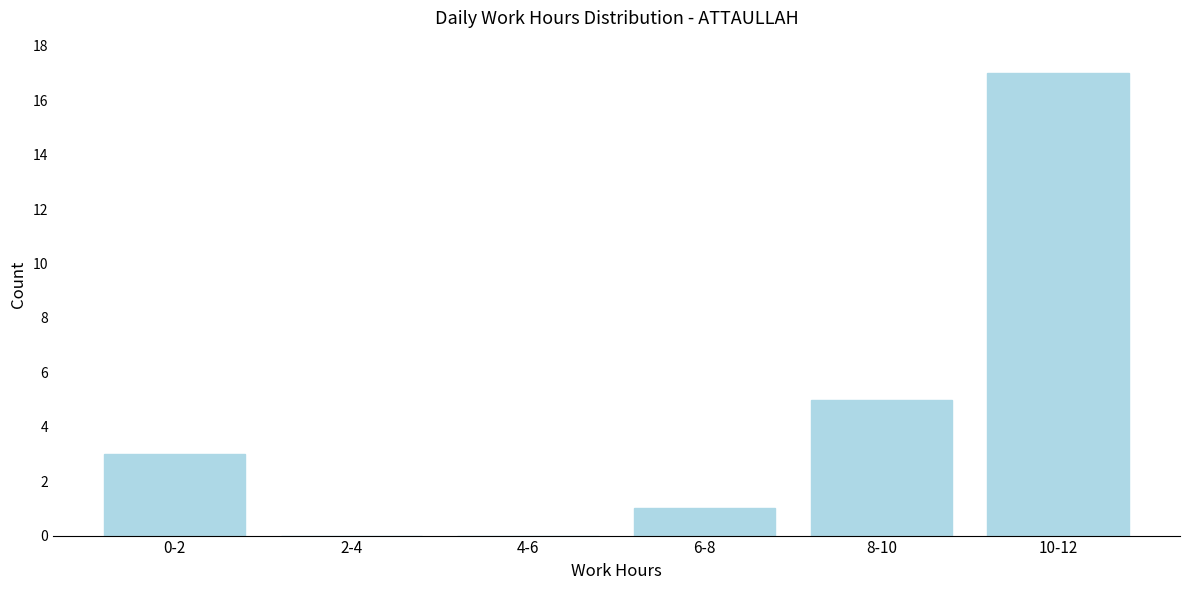

Reading left to right, transcribe all the data shown in this chart.

0-2=3	2-4=0	4-6=0	6-8=1	8-10=5	10-12=17